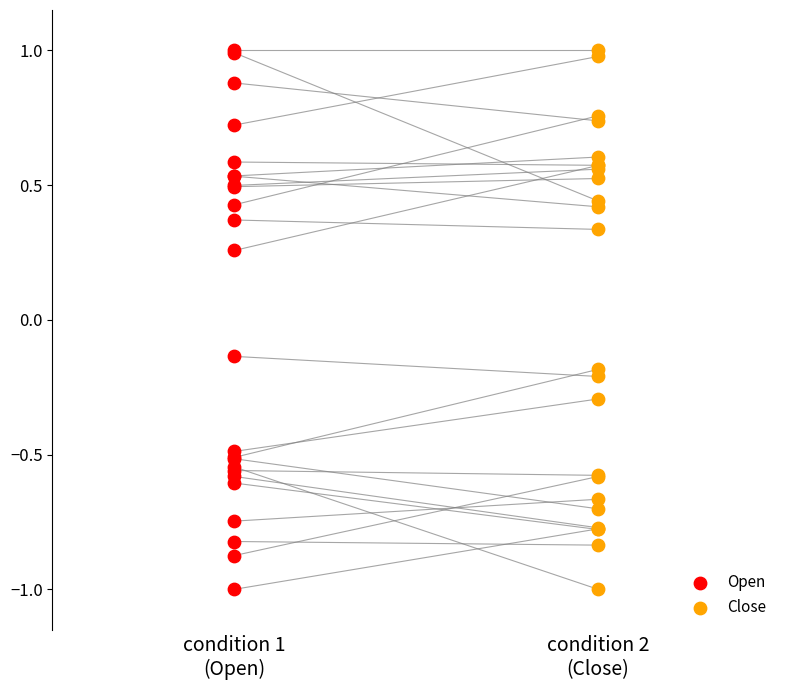

What are all the series names shown in the legend?

Open, Close